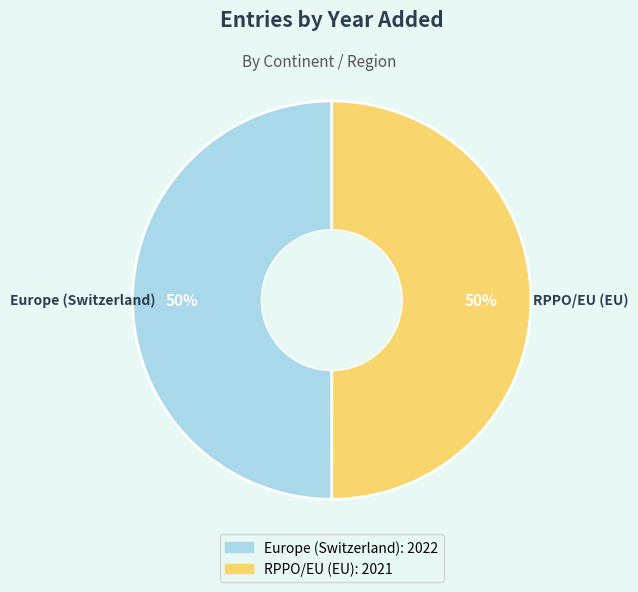

Is it true that RPPO/EU (EU) is 50% of the pie?

True